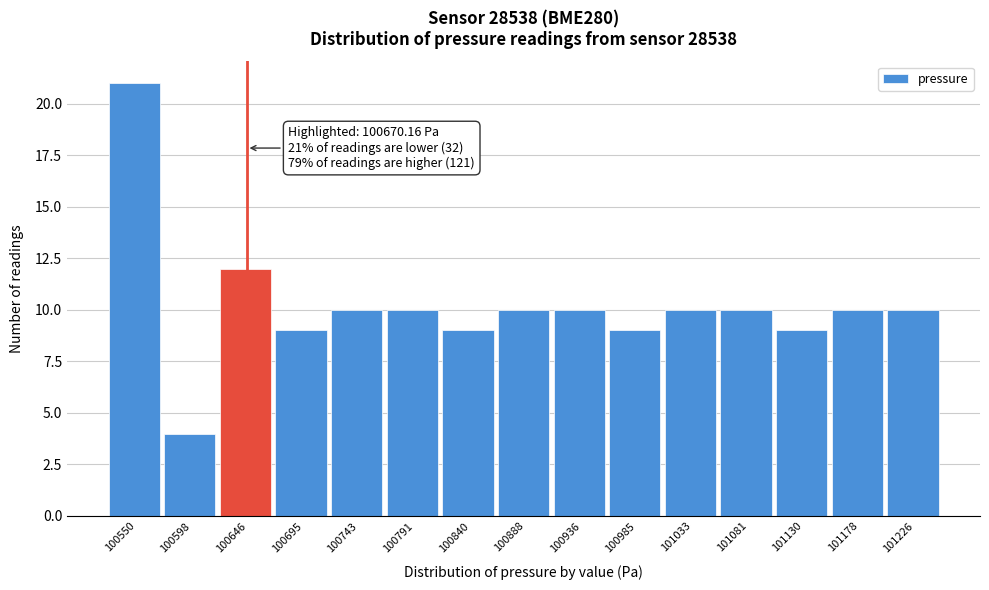

Reading left to right, extract all data points from this chart.

21	4	12	9	10	10	9	10	10	9	10	10	9	10	10